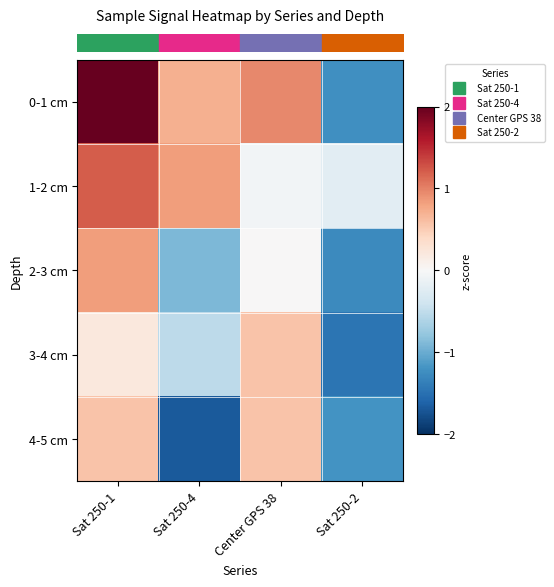

How many categories are shown in the chart?

4